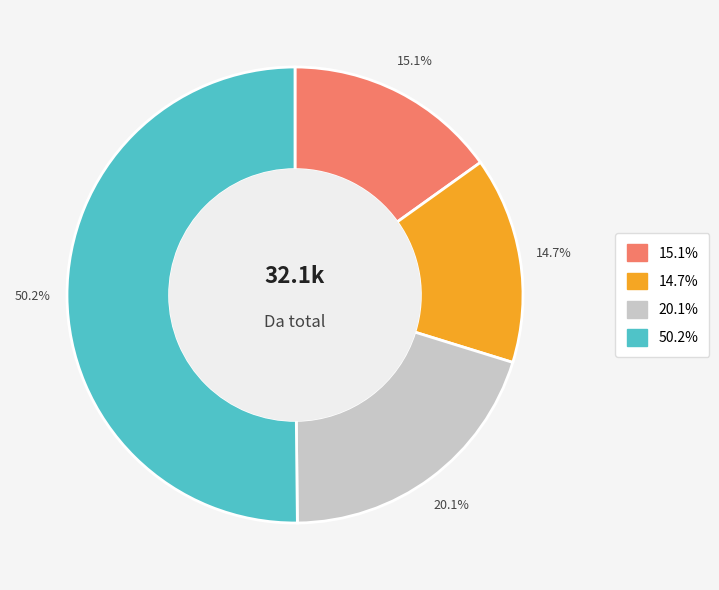

To the nearest percent, what is the average slice percentage?

25%